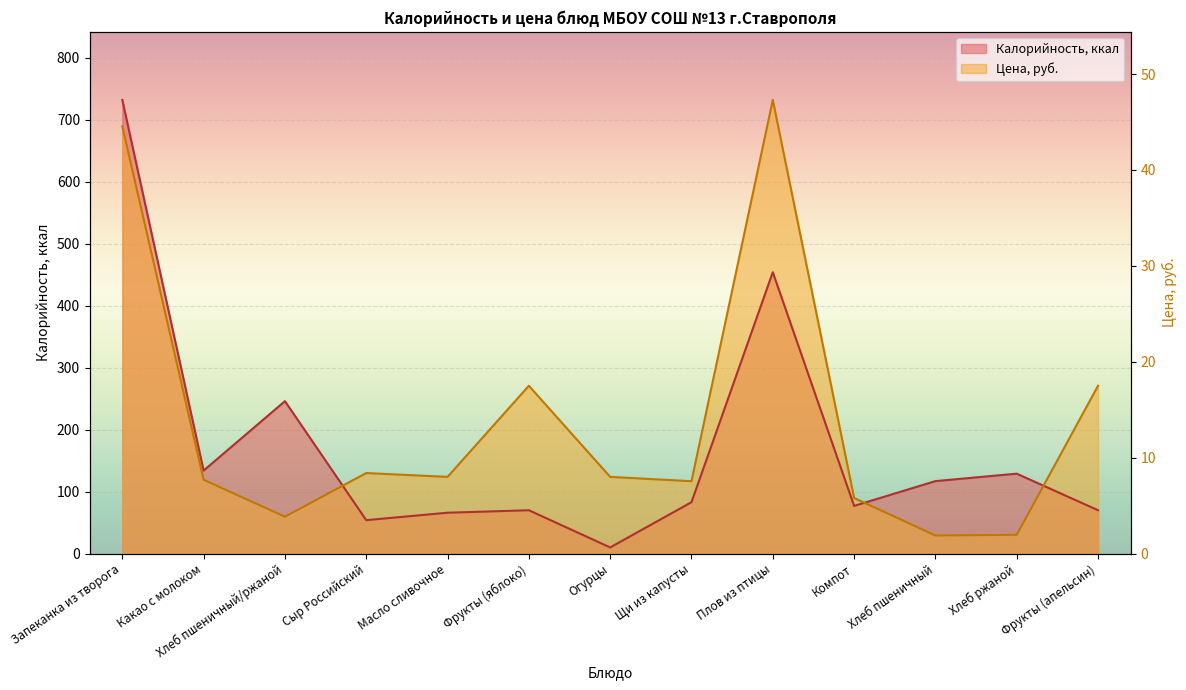

Which has a higher value, Какао с молоком or Хлеб пшеничный?

Какао с молоком